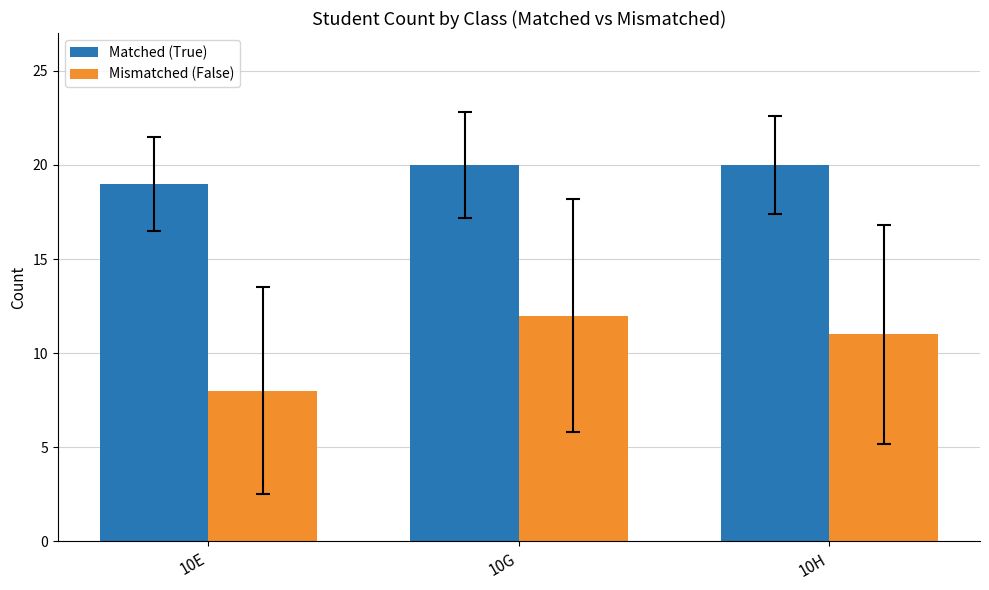

List the labels in order of Mismatched (False) value, smallest first.

10E, 10H, 10G